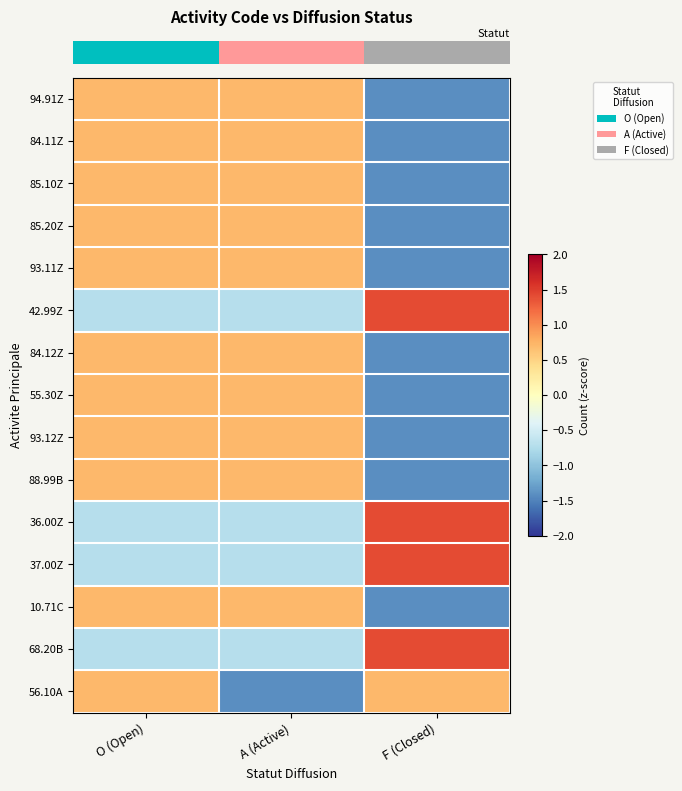

What is the smallest value displayed?

-1.4